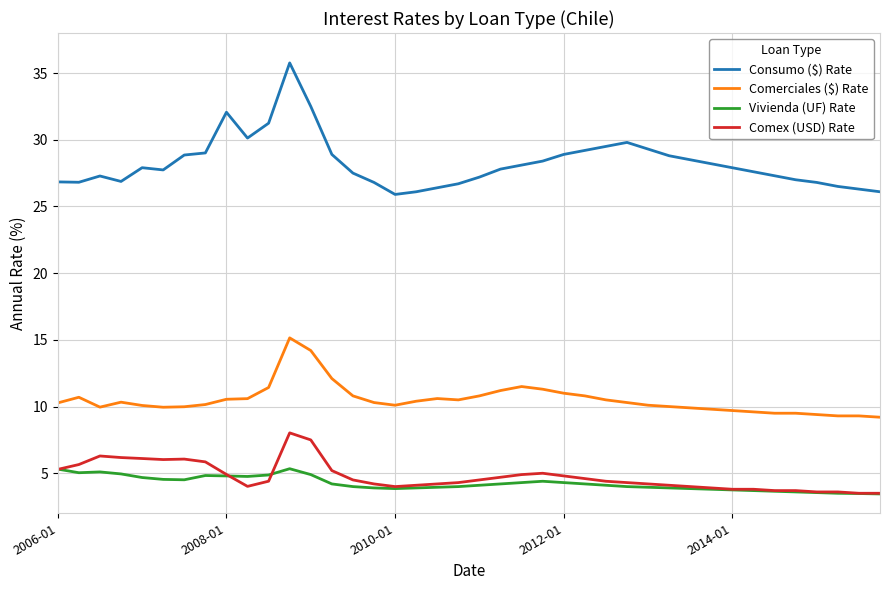

Which series has the largest total across all categories?

Consumo ($) Rate